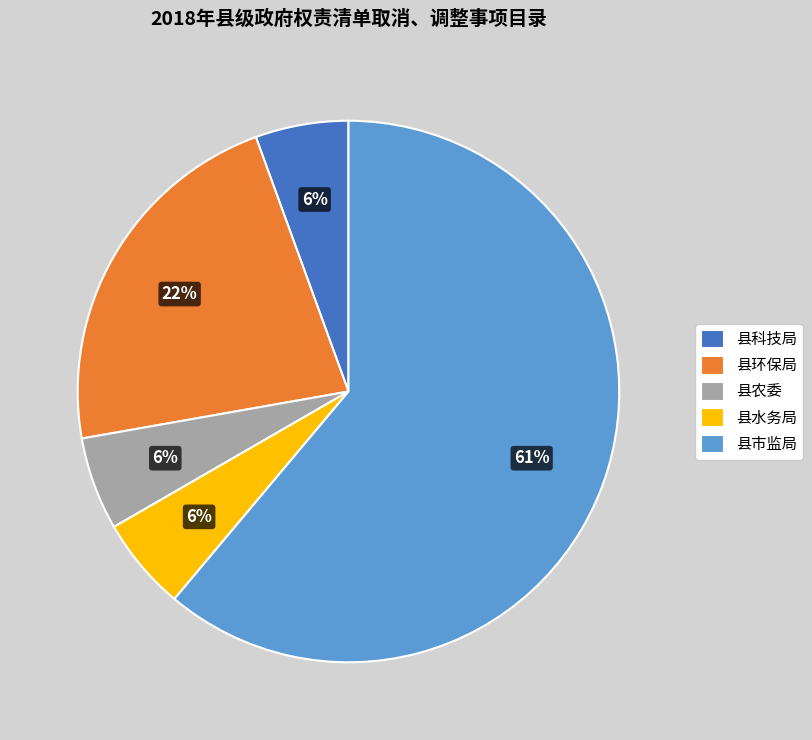

How many segments does this pie chart have?

5